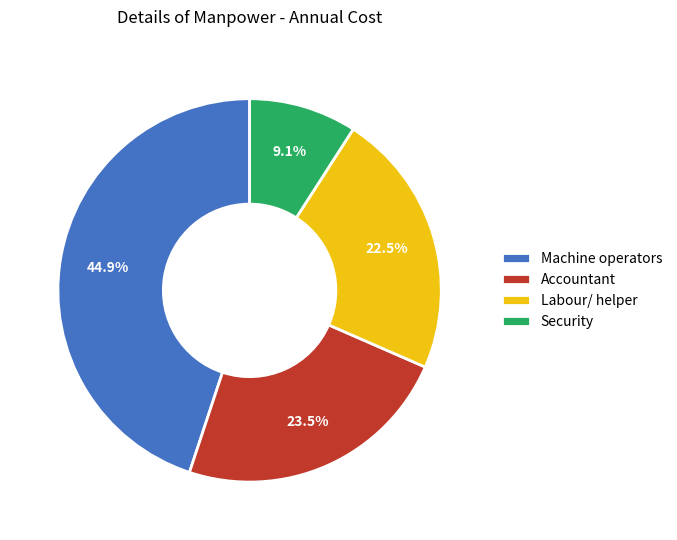

True or false: Accountant accounts for 11% of the total.

False